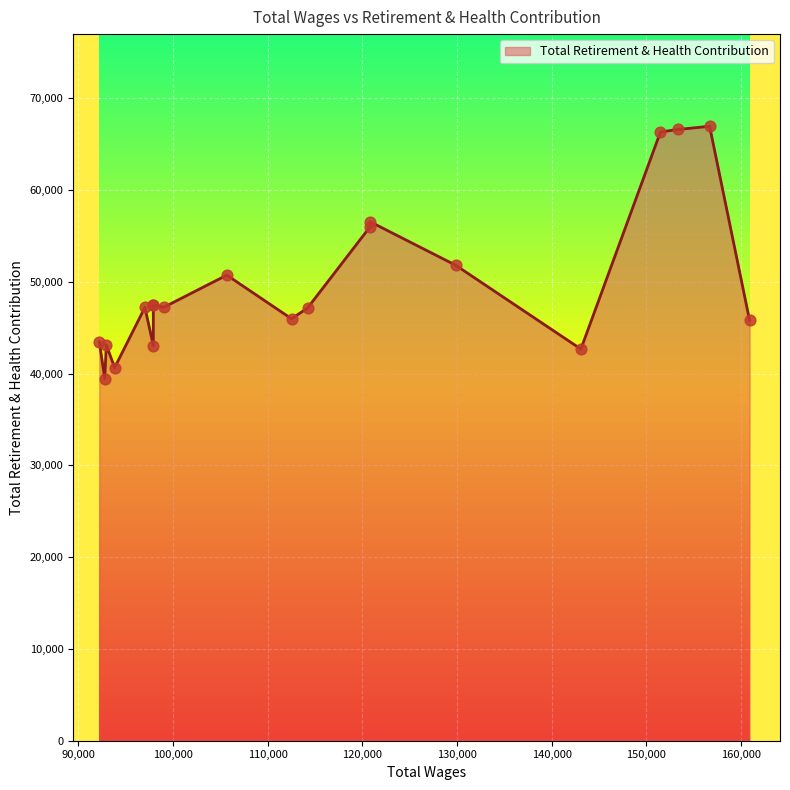

What is the ratio of the value at 151501.0 to the value at 105674.0?

1.3